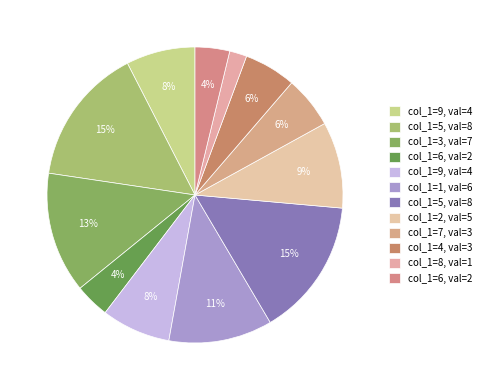

How many slices are in this pie chart?

12